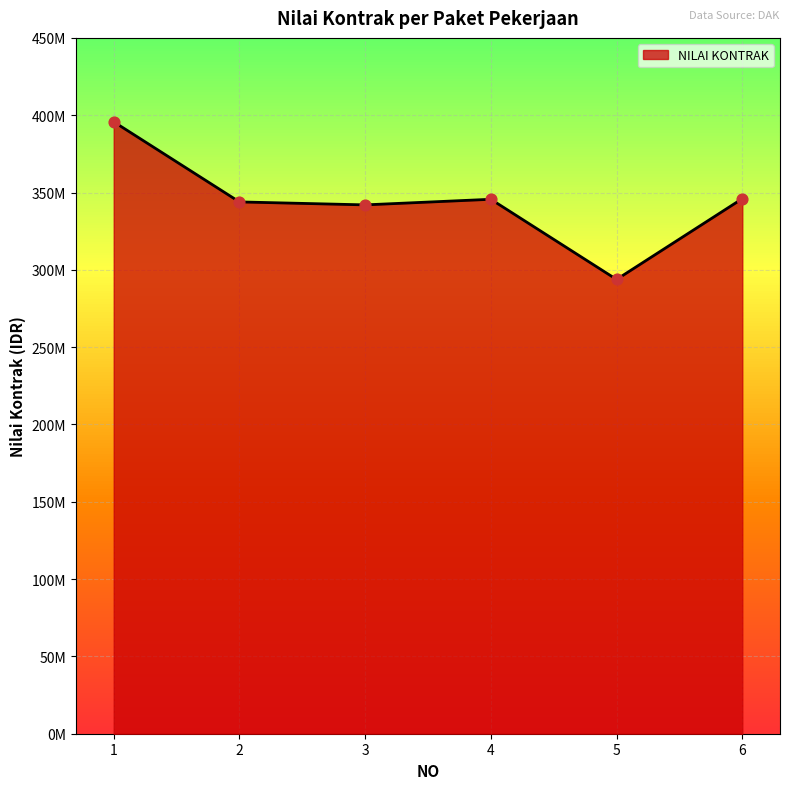

What is the ratio of the value at 1 to the value at 6?

1.1